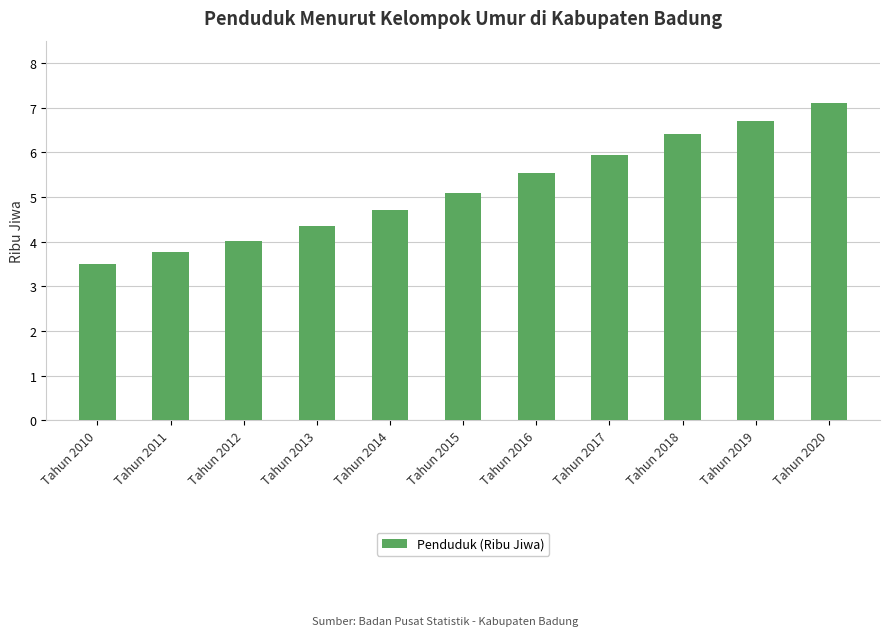

Is it true that the value at Tahun 2019 is 4.6?

False